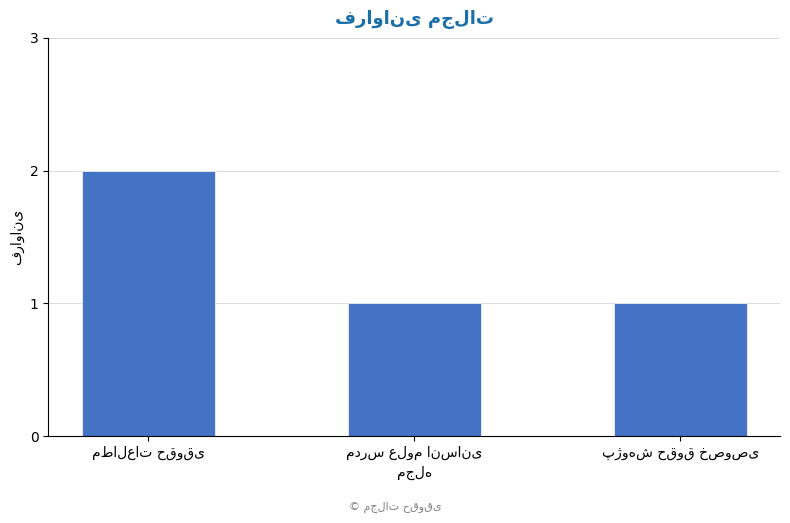

Reading right to left, list all the values displayed in this chart.

1	1	2